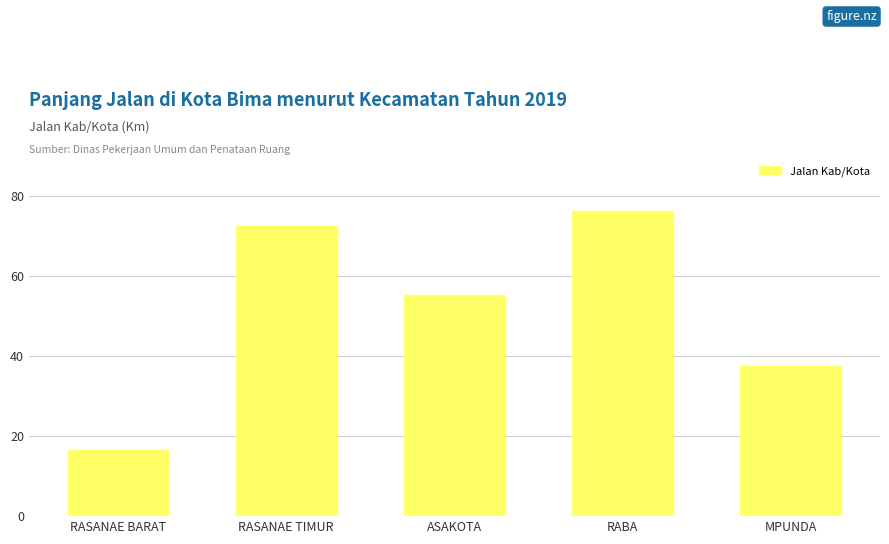

What is the minimum value shown in the chart?

16.5